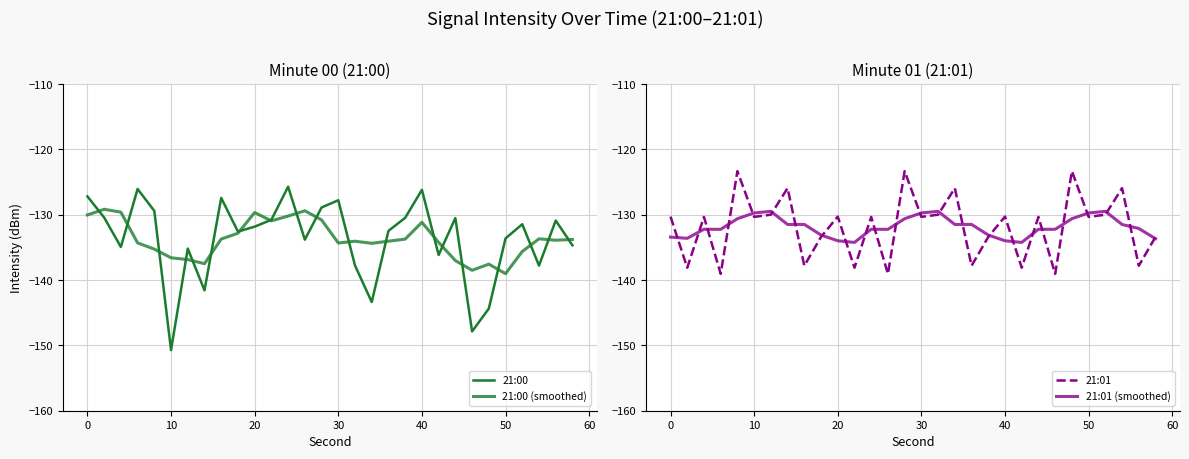

After their last crossing, which series has the higher values: 21:00 (smoothed) or 21:00?

21:00 (smoothed)